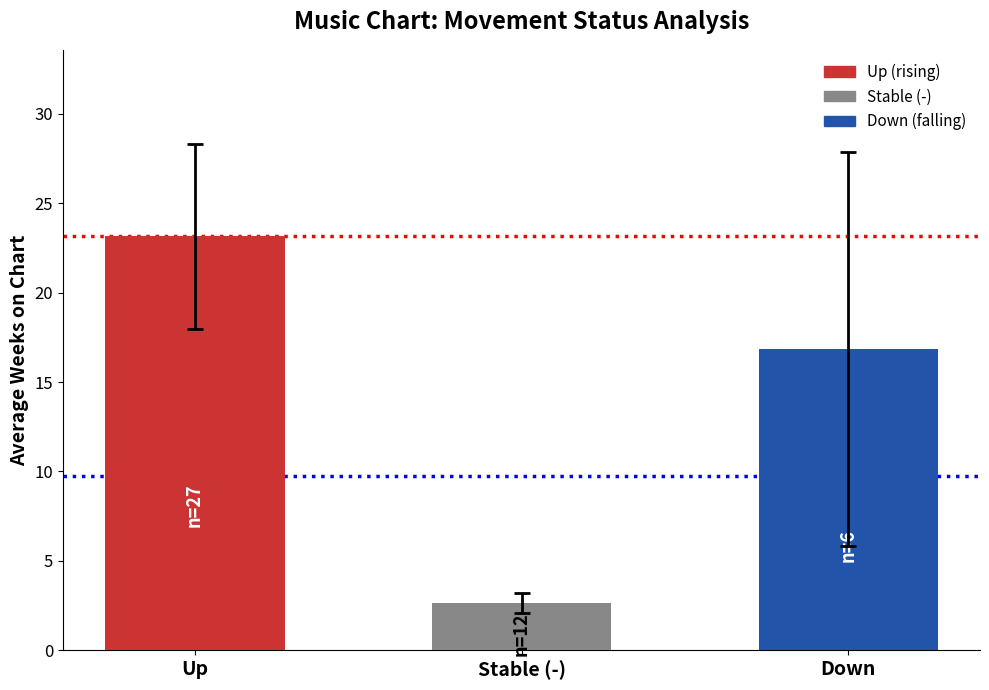

Count the number of categories in the chart.

3